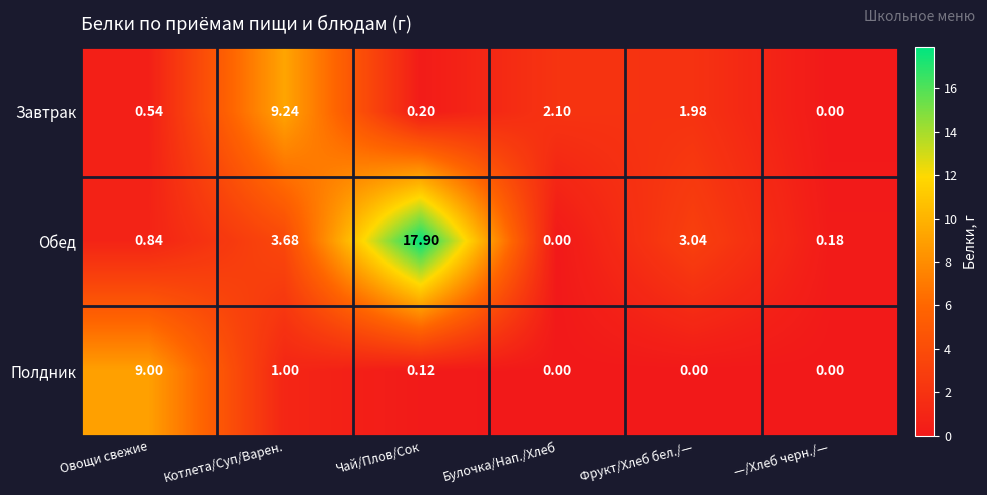

Which series changed the most between Чай/Плов/Сок and Фрукт/Хлеб бел./—?

Обед